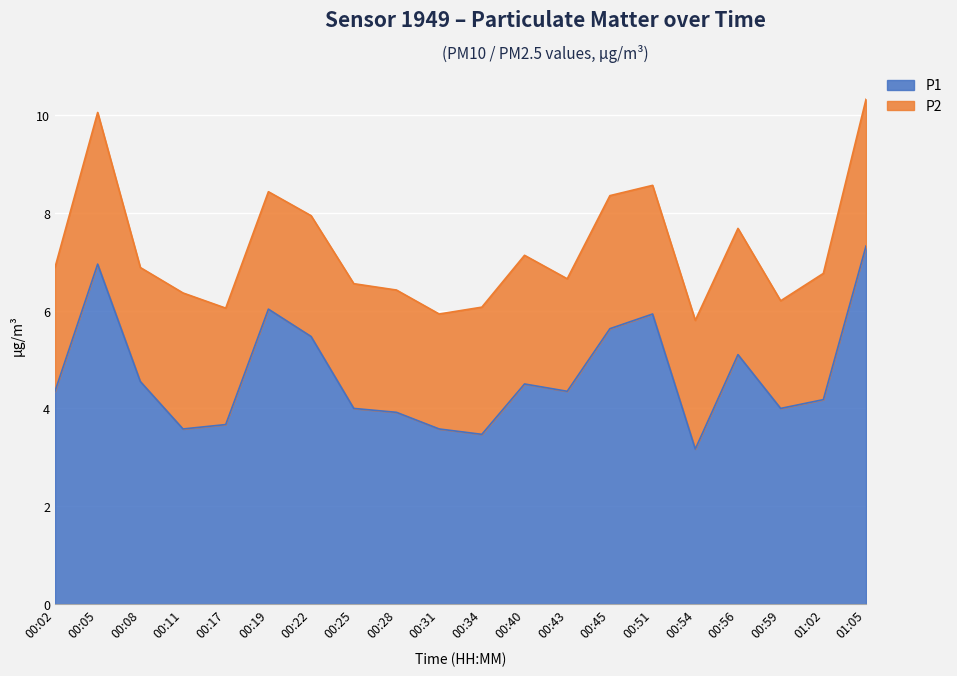

The value at 00:45 is 5.6. True or false?

True